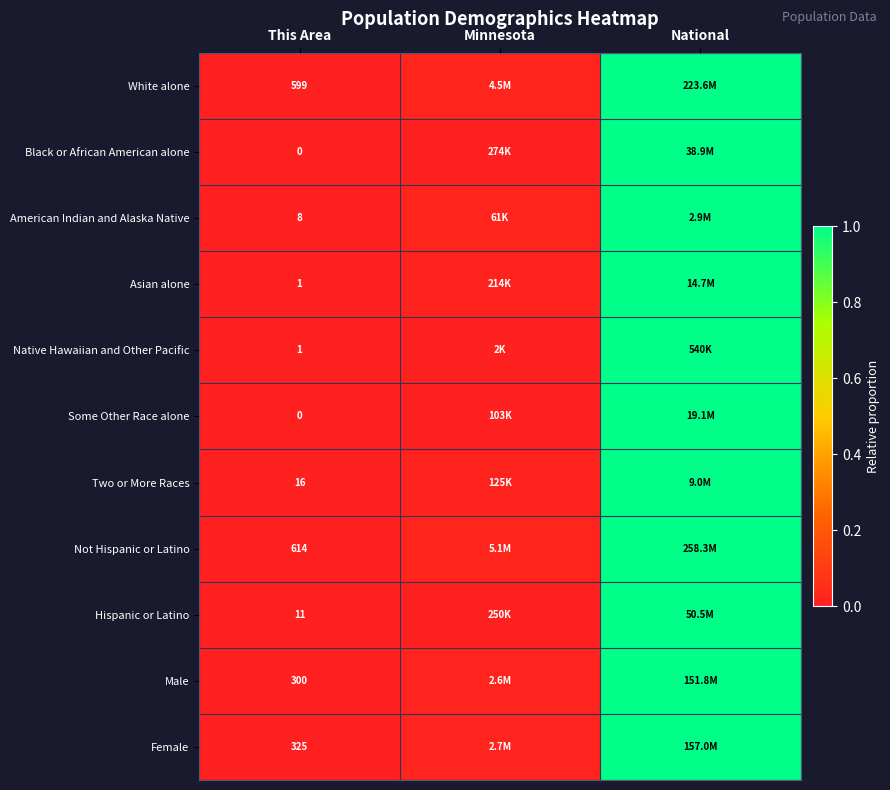

Which has a higher value, National or Minnesota?

National